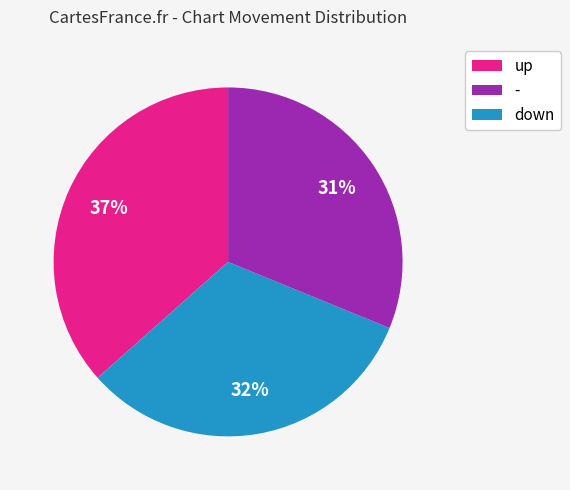

To the nearest percent, what is the average slice percentage?

33%